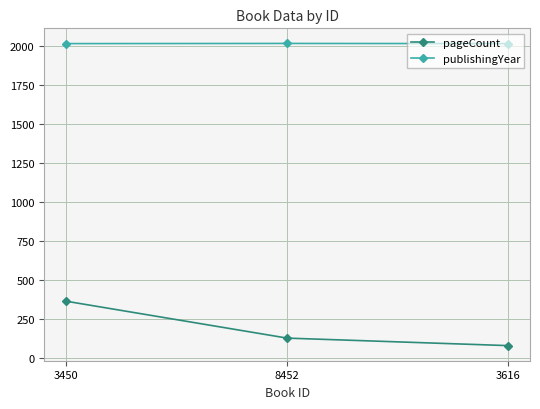

What is the highest value of the publishingYear series?

2015